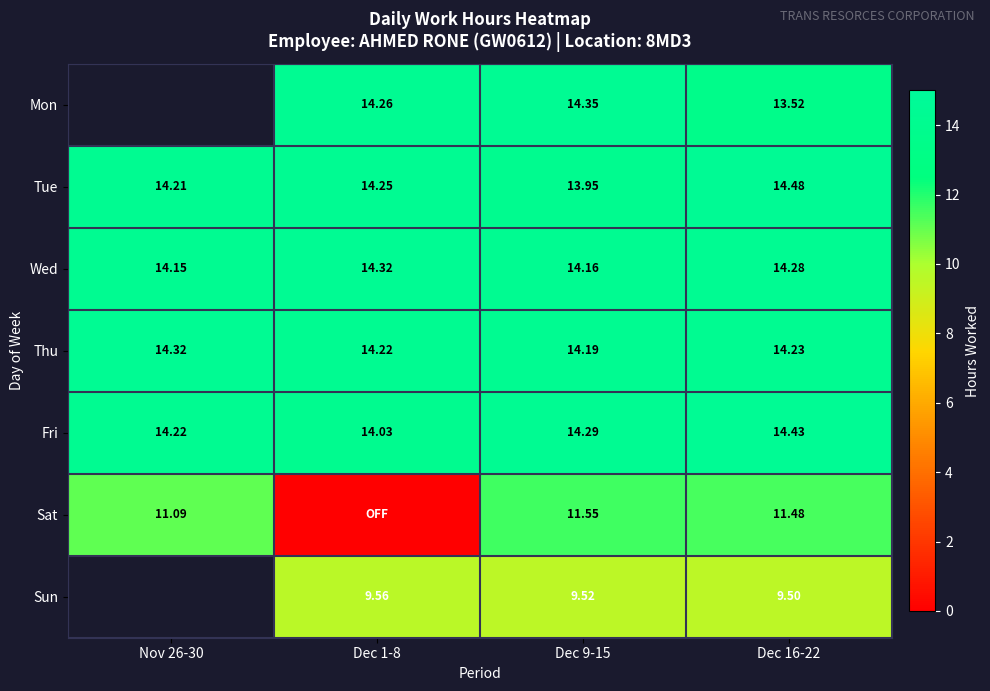

How many categories are shown in the chart?

4